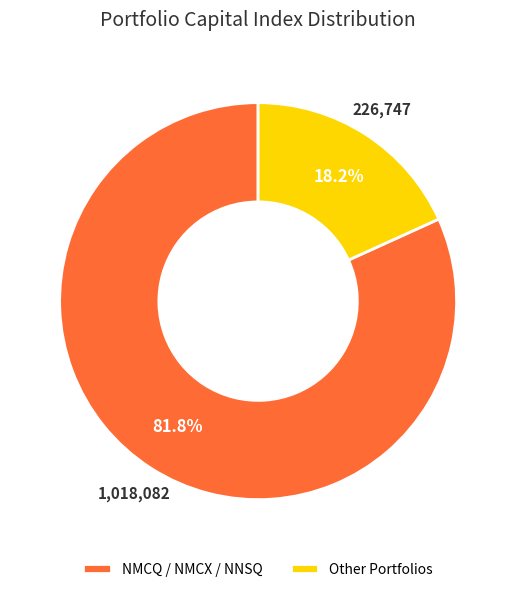

Which has a higher value, NMCQ / NMCX / NNSQ or Other Portfolios?

NMCQ / NMCX / NNSQ